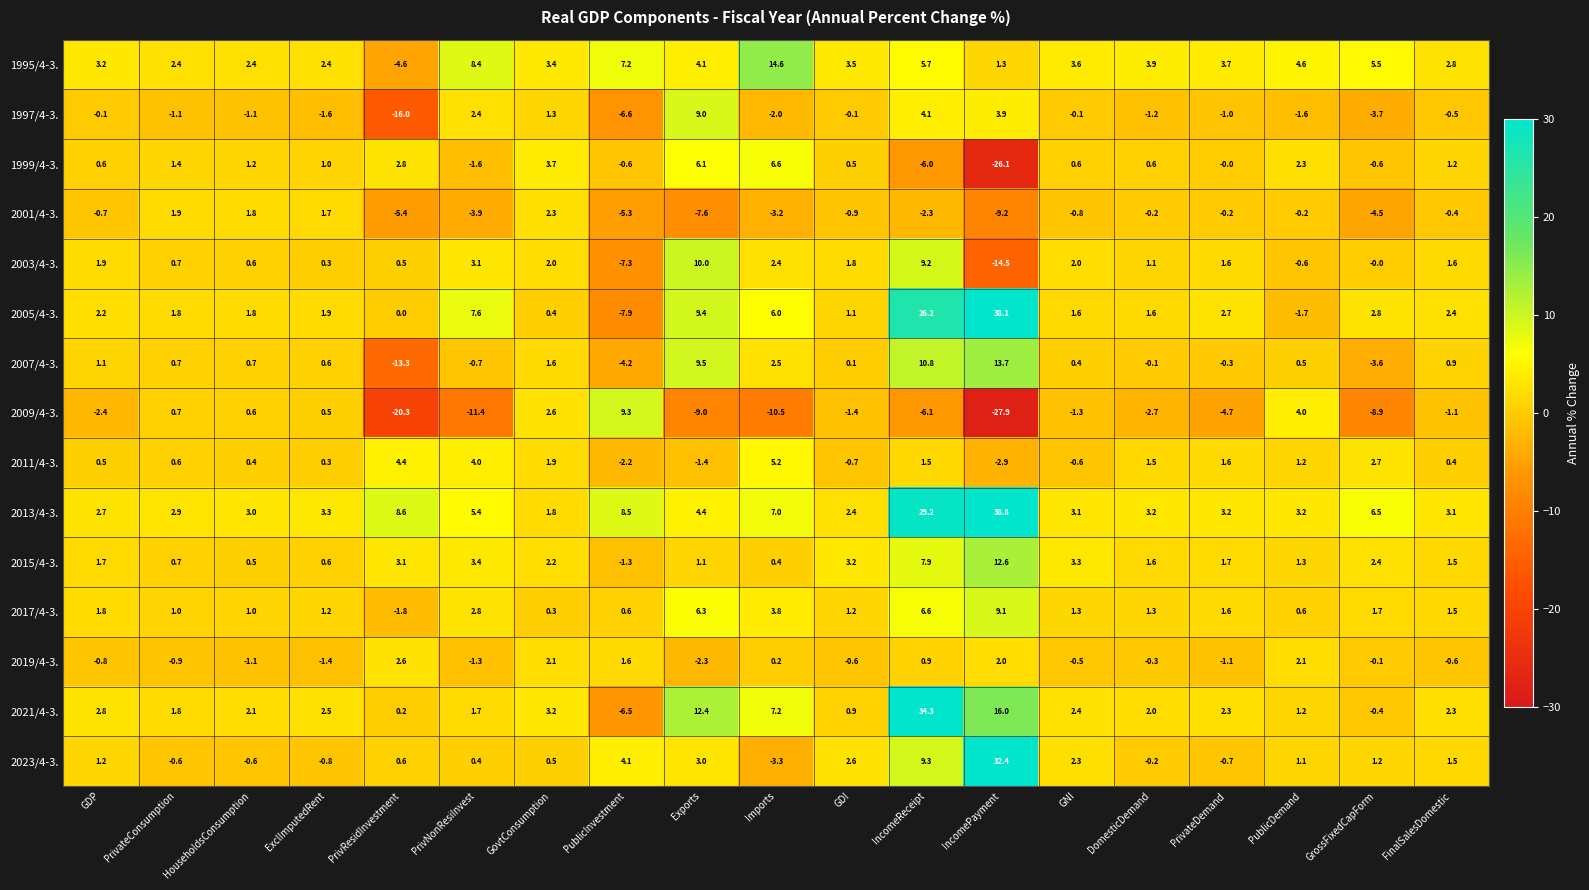

Where does the 2015/4-3. series first go above 1?

GDP